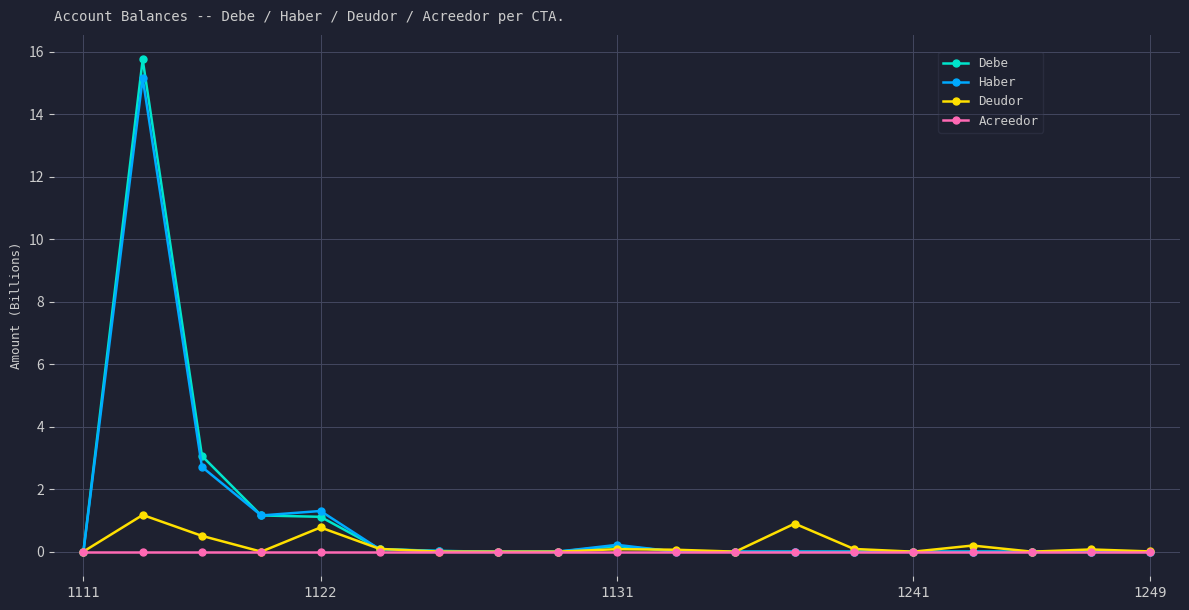

True or false: Haber has more than 0 points higher than both neighbors.

True